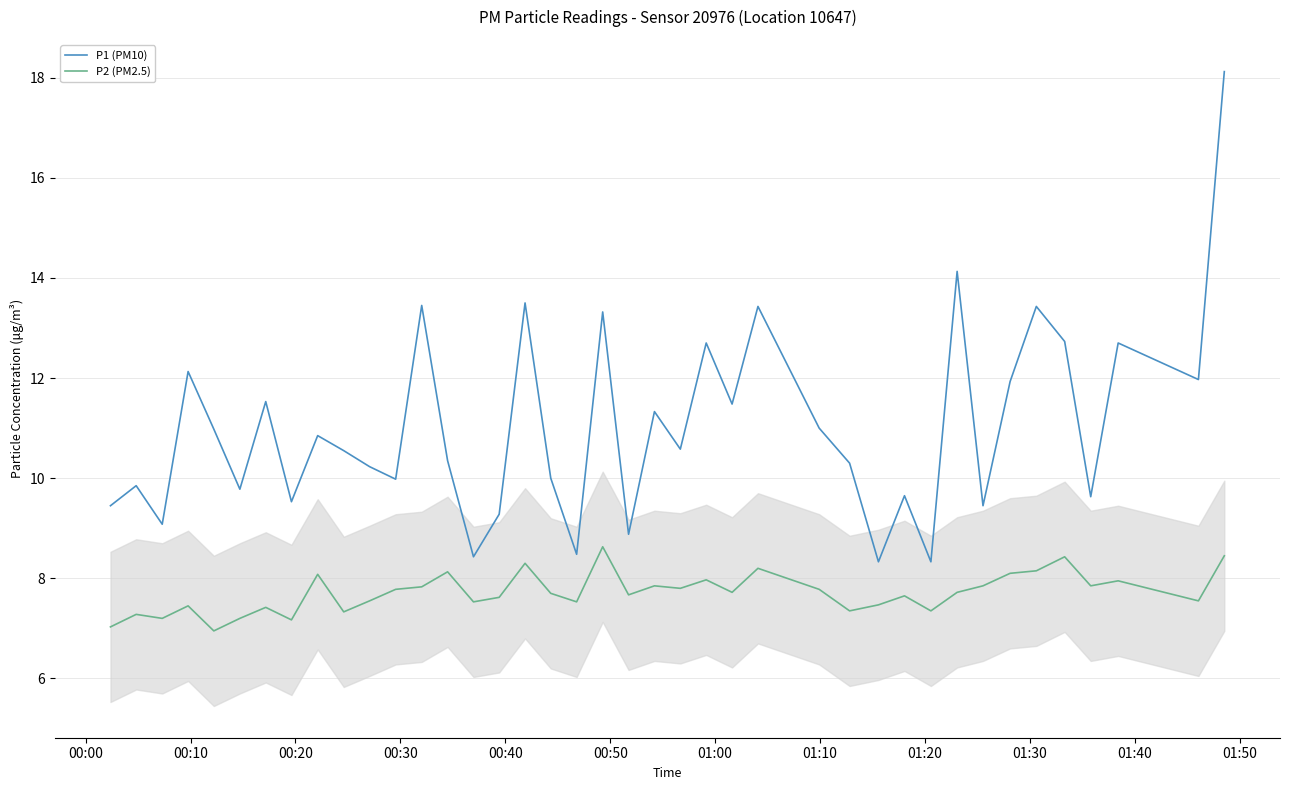

In P1 (PM10), how many points are lower than both neighbors (excluding endpoints)?

14